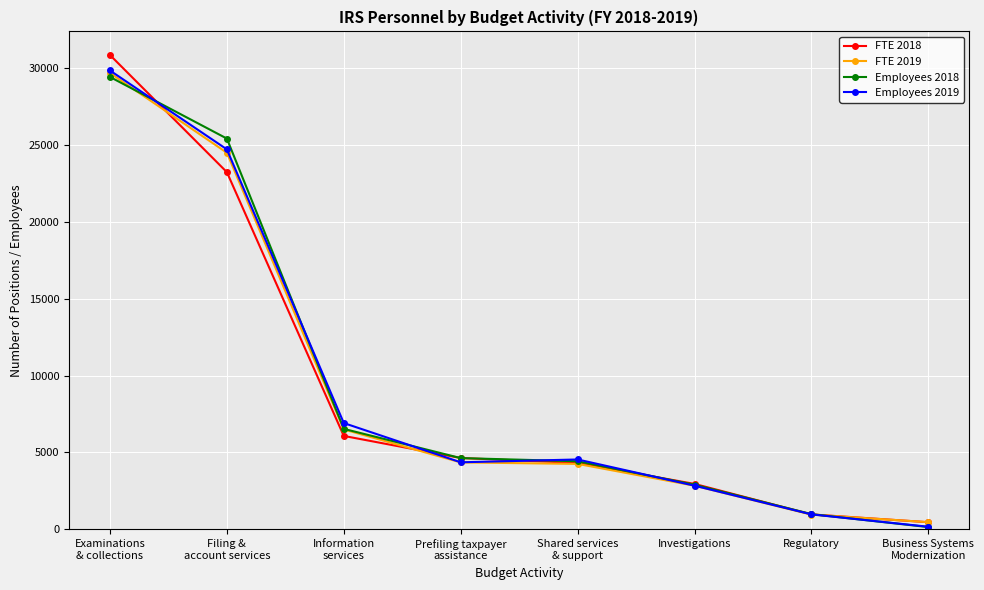

What are all the series names shown in the legend?

FTE 2018, FTE 2019, Employees 2018, Employees 2019